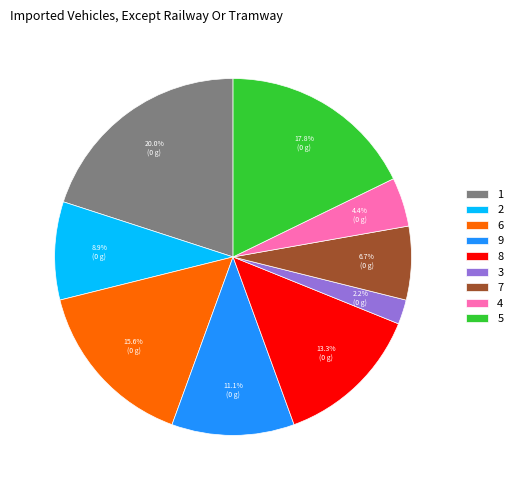

Does 2 represent more than half of the total?

No